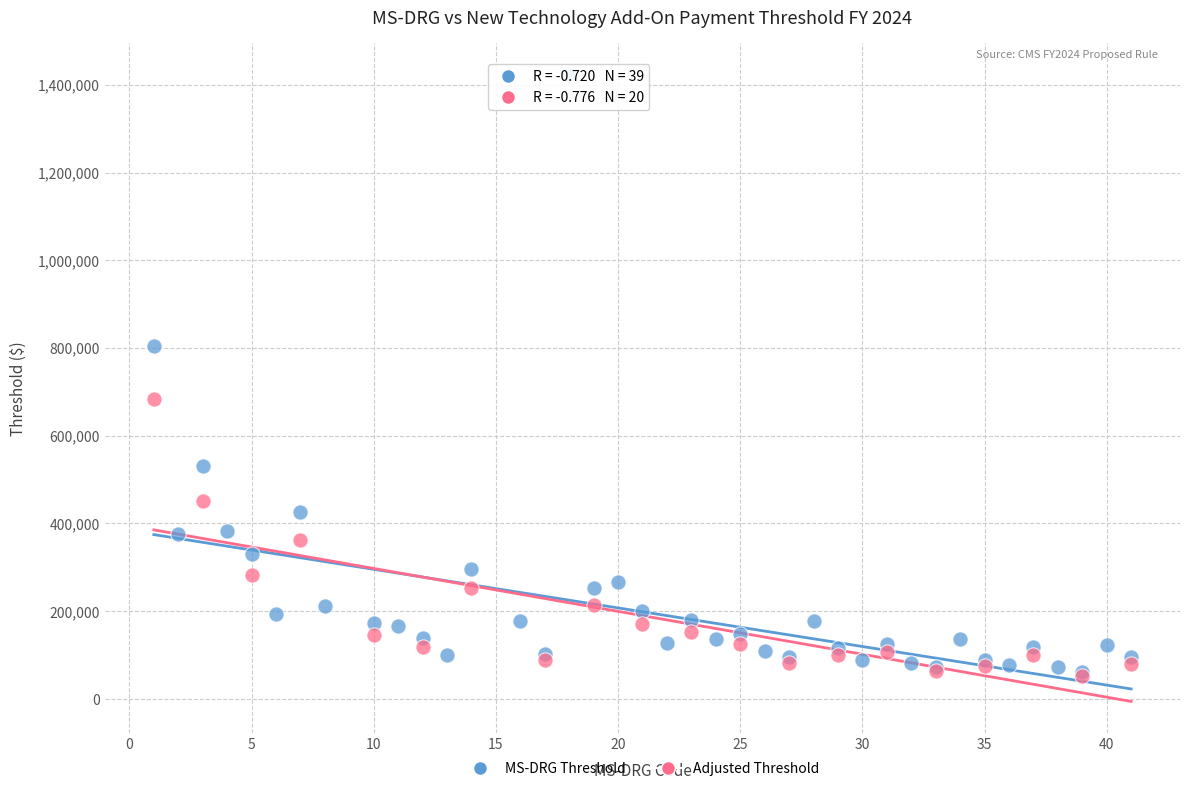

Which series contains the highest Y value?

MS-DRG Threshold